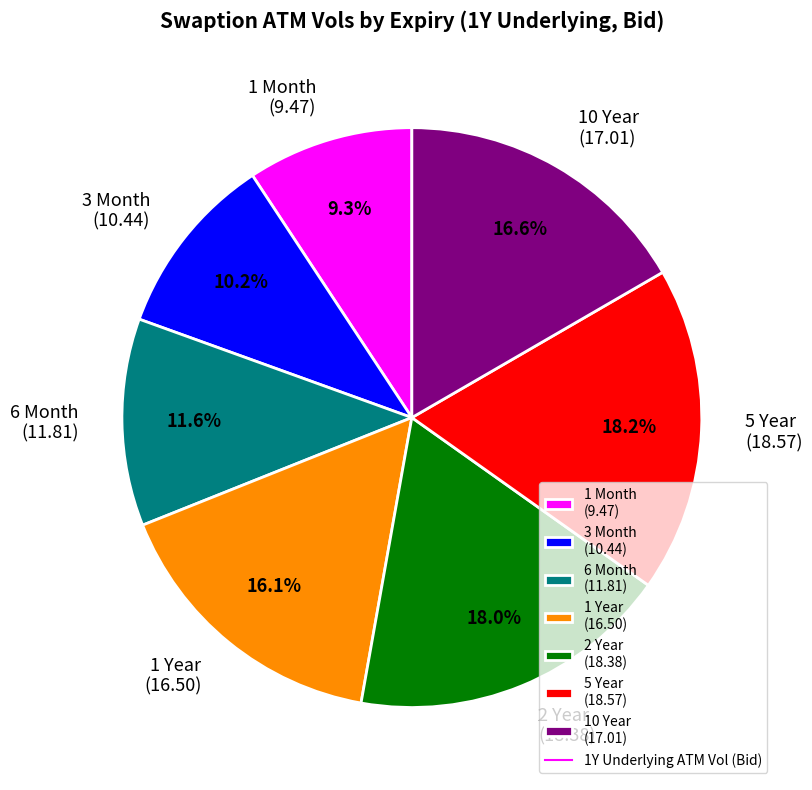

To the nearest percent, what percentage of the pie is 3 Month?

10%